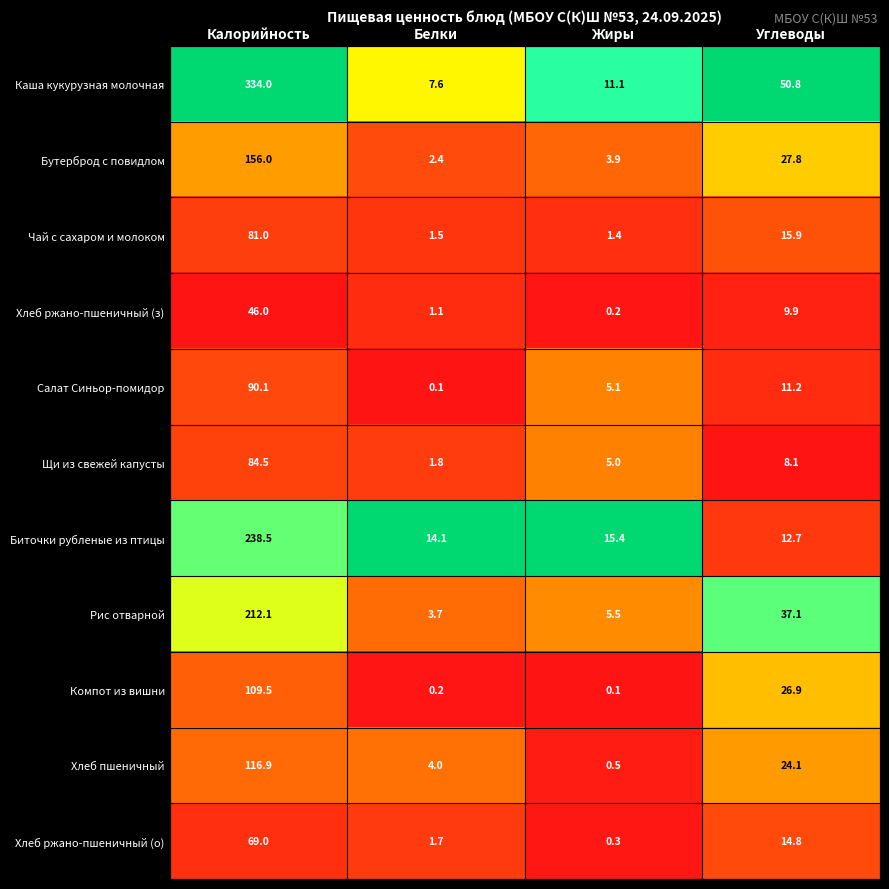

What is the difference between the second highest and minimum values in the Компот из вишни series?

26.8